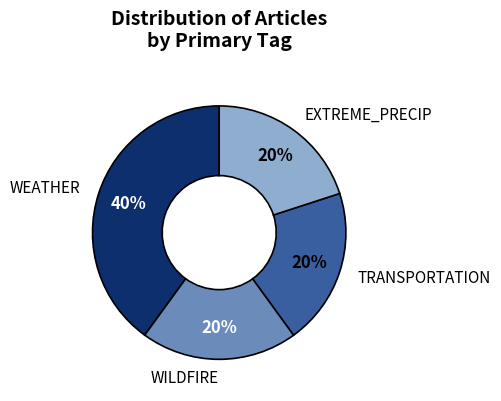

Does any single category account for the majority?

No